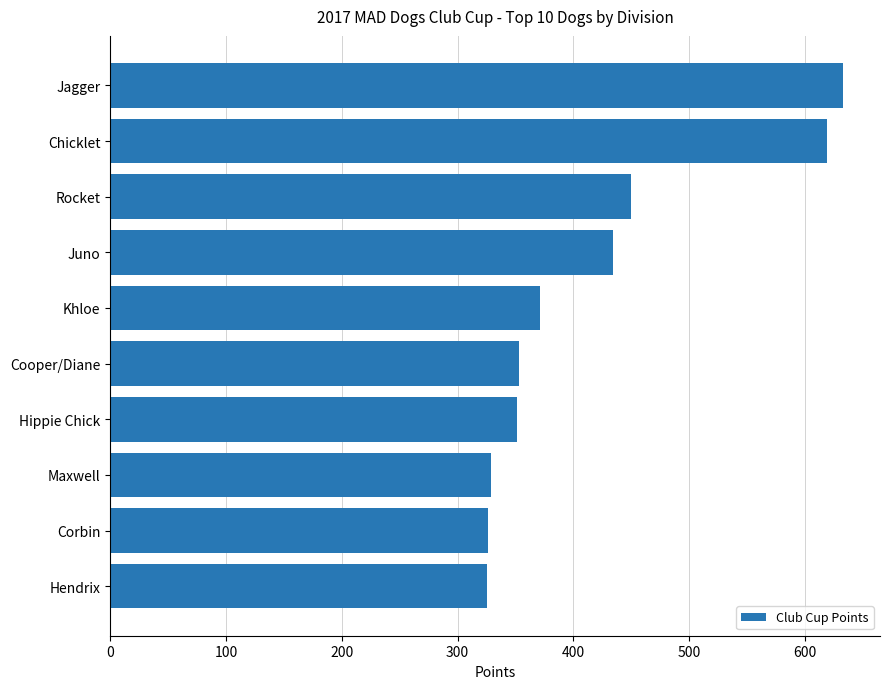

Is it true that the value at Juno is 434.5?

True